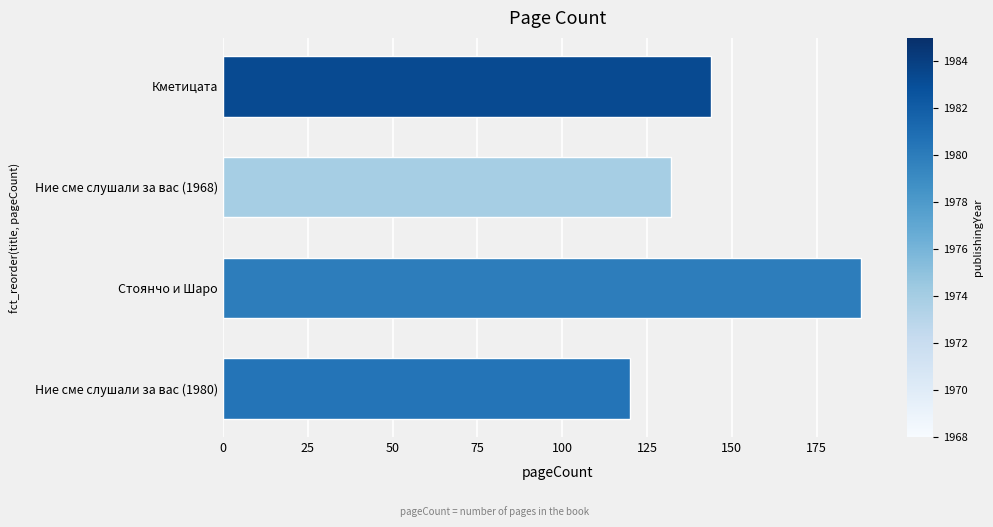

What is the average value?

146